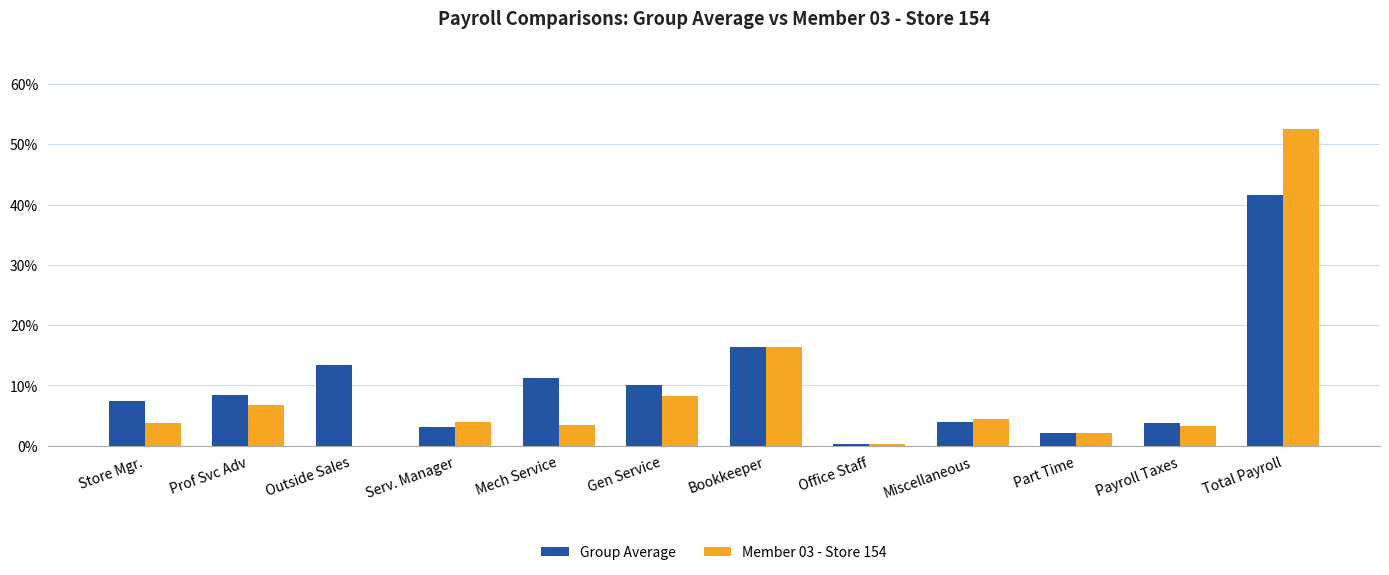

Which series has the largest total across all categories?

Group Average